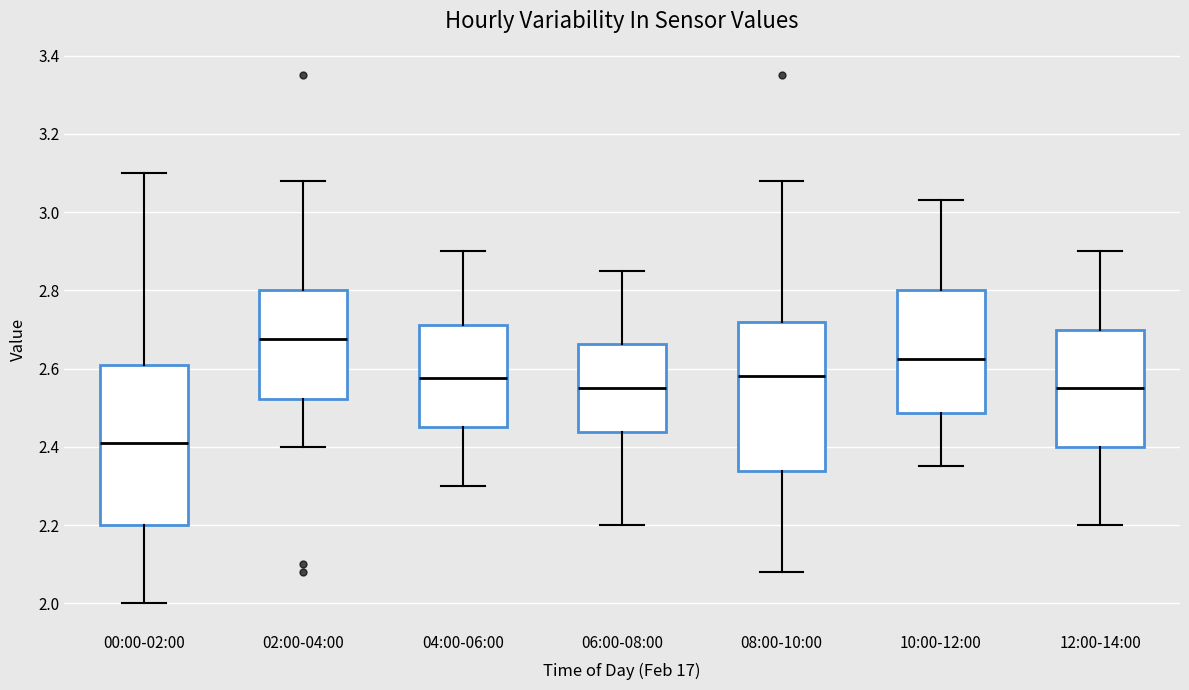

Reading left to right, transcribe this box plot: for each box, give where its median line is, the range the box spans, and where its two whiskers end, as read against the y-axis. The values are not printed on the chart, so give them approximately, as read against the axis.

00:00-02:00: median 2.42, box 2.20 to 2.62, whiskers 2.00 to 3.10
02:00-04:00: median 2.68, box 2.52 to 2.80, whiskers 2.40 to 3.08
04:00-06:00: median 2.58, box 2.46 to 2.72, whiskers 2.30 to 2.90
06:00-08:00: median 2.56, box 2.44 to 2.66, whiskers 2.20 to 2.86
08:00-10:00: median 2.58, box 2.34 to 2.72, whiskers 2.08 to 3.08
10:00-12:00: median 2.62, box 2.48 to 2.80, whiskers 2.36 to 3.04
12:00-14:00: median 2.56, box 2.40 to 2.70, whiskers 2.20 to 2.90